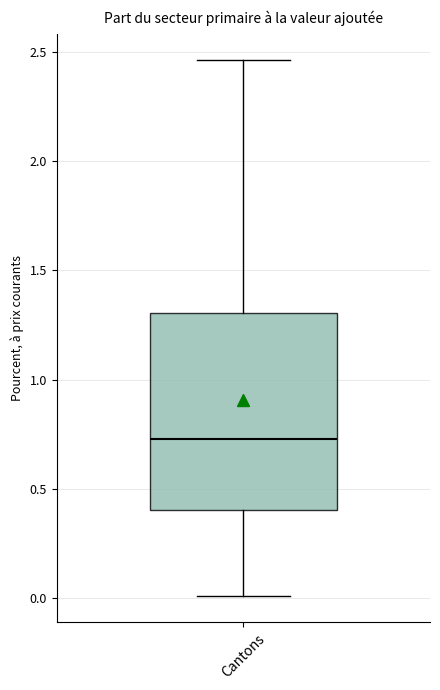

Transcribe this box plot: give where the median line is, the range the box spans, and where the two whiskers end, as read against the y-axis. The values are not printed on the chart, so give them approximately, as read against the axis.

median 0.75, box 0.40 to 1.30, whiskers 0.00 to 2.45